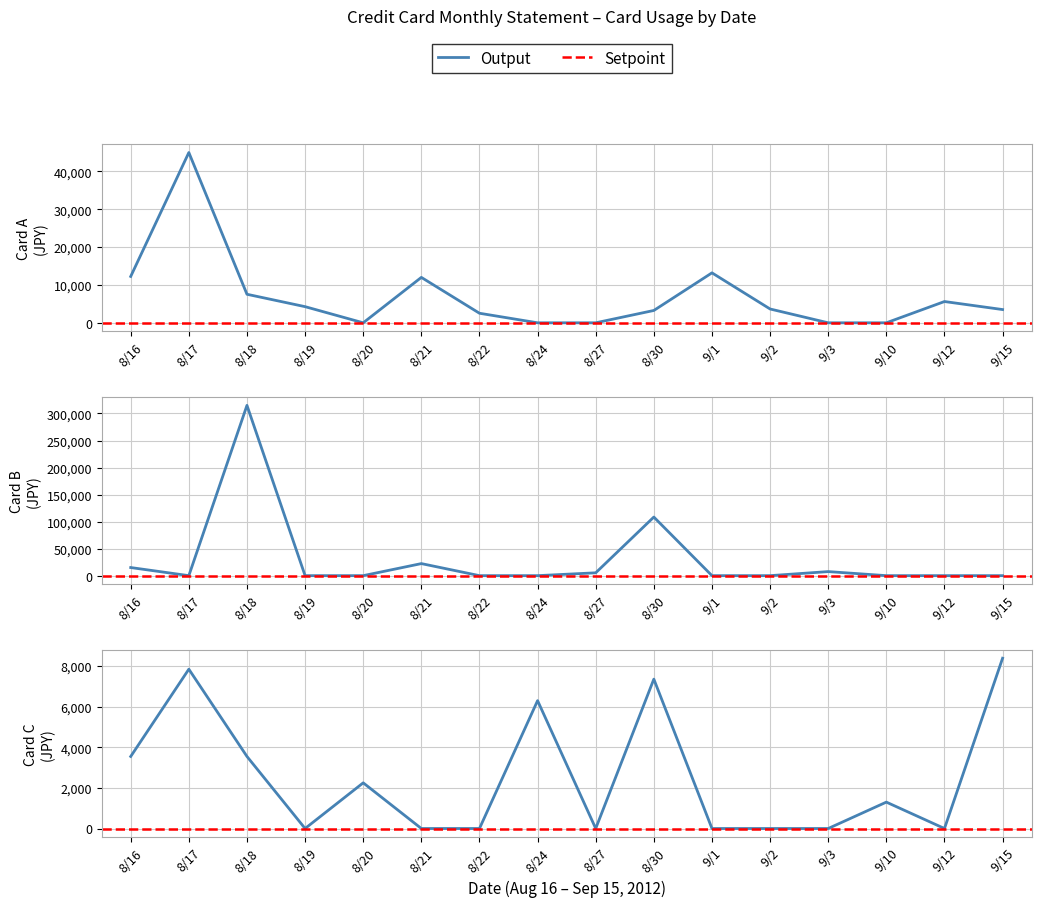

What is the difference between the maximum and second lowest values in the Card C series?

8390